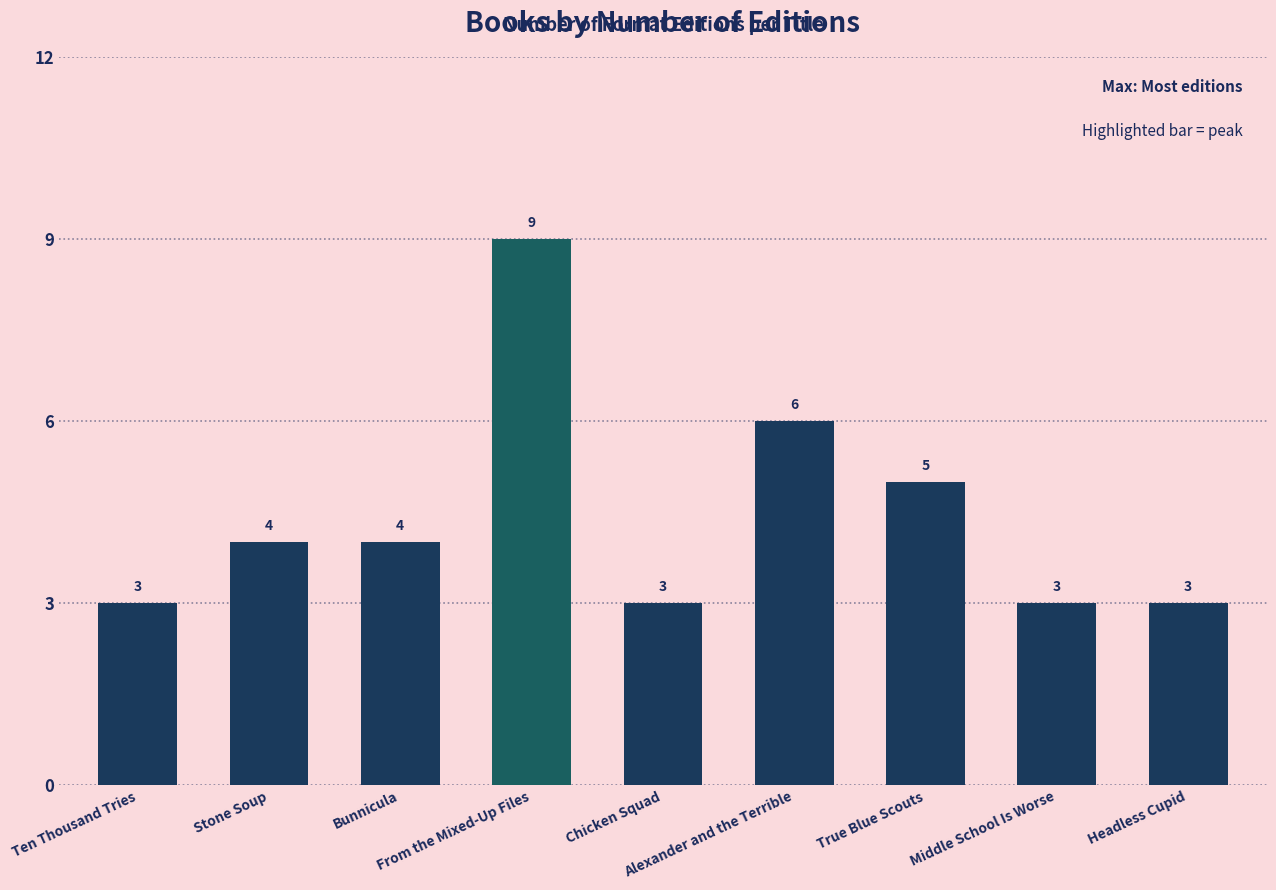

Is it true that the value at Chicken Squad is 1?

False